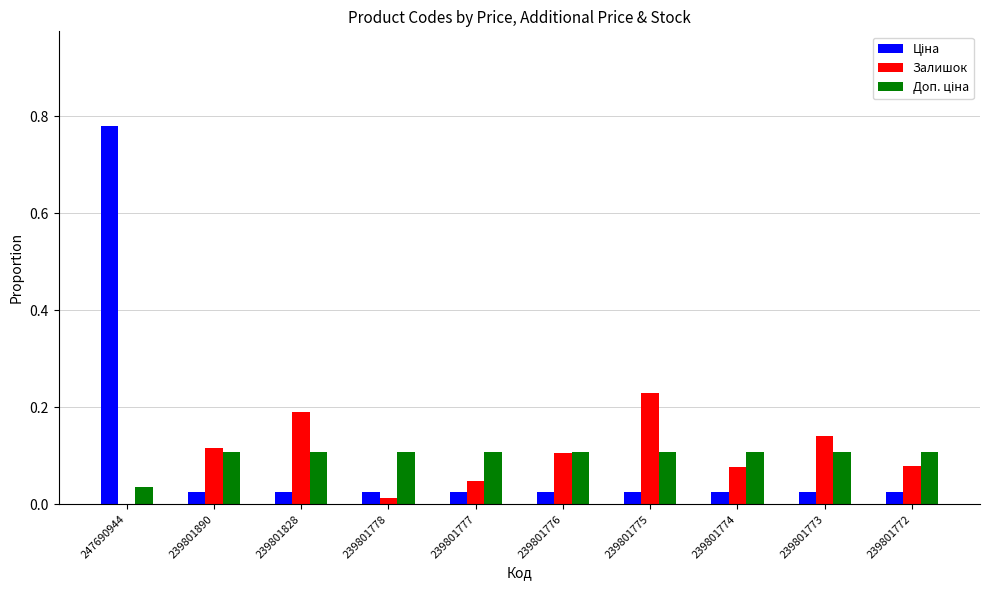

Are the bars horizontal?

No